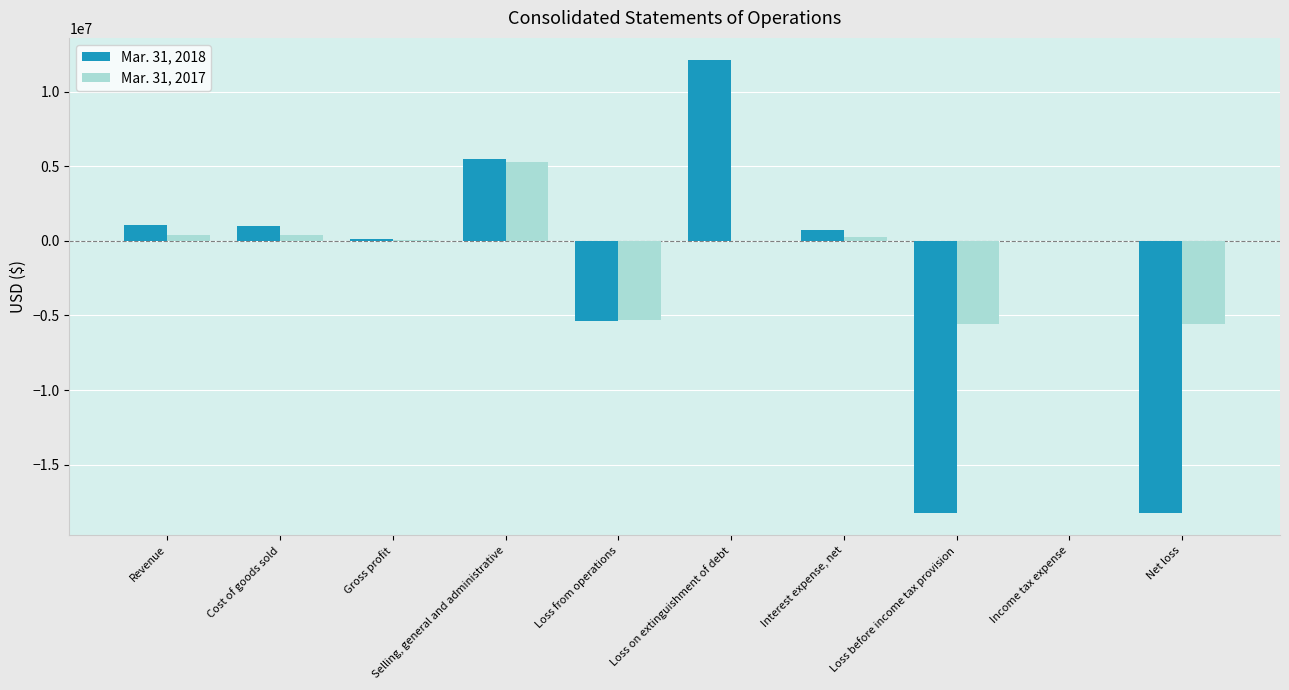

Where does the Mar. 31, 2017 series first go above 34147?

Revenue